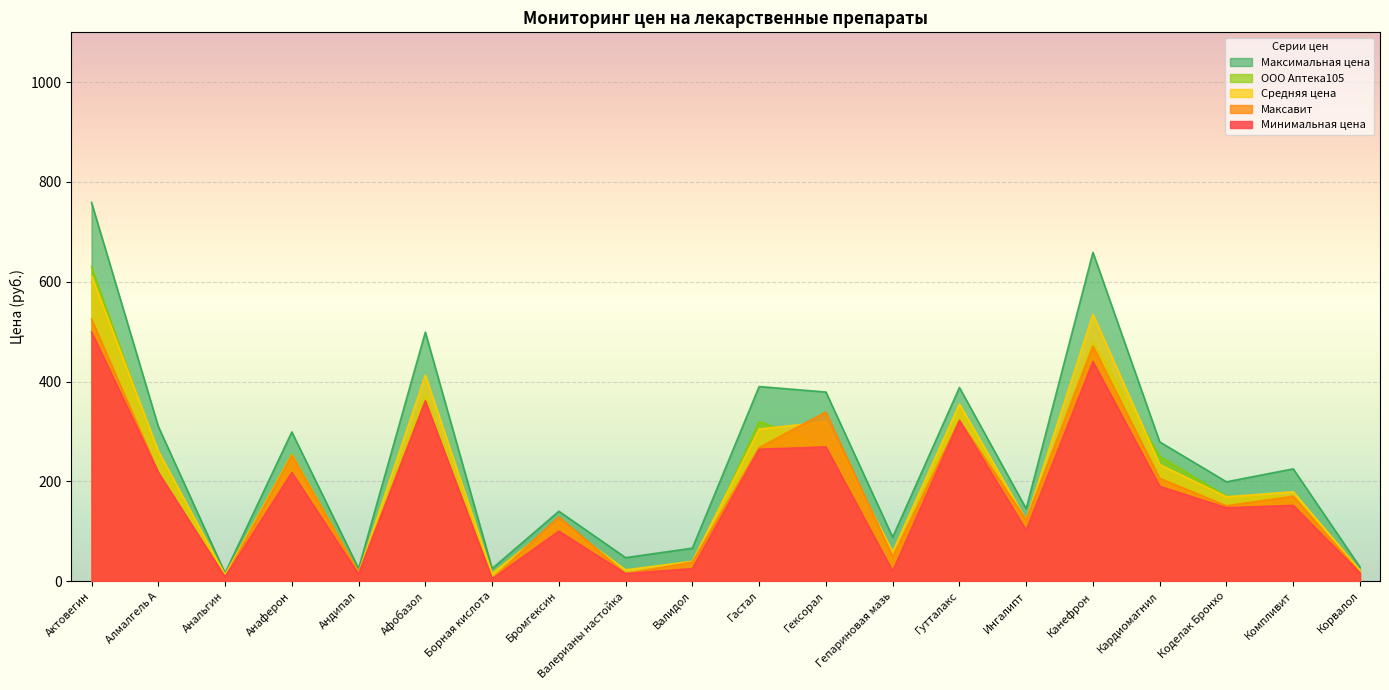

How many lines are shown in the chart?

5